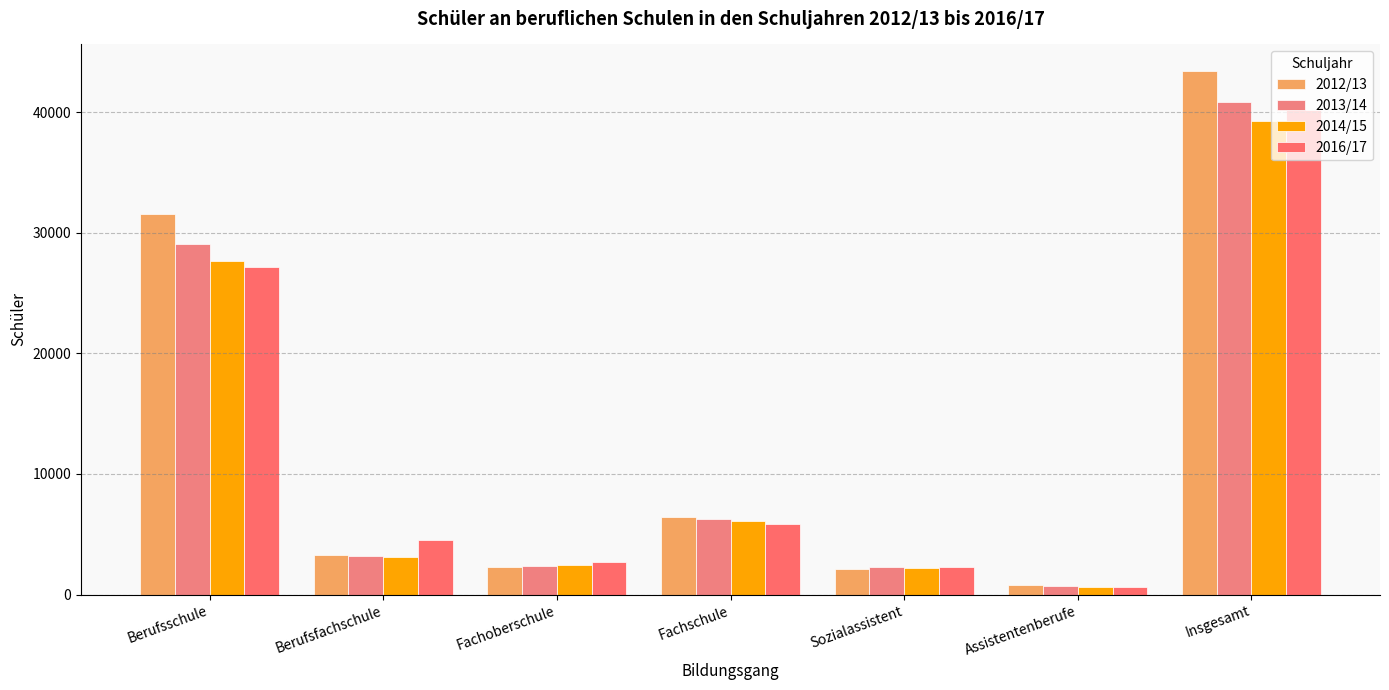

Which series has the largest range (max minus min)?

2012/13